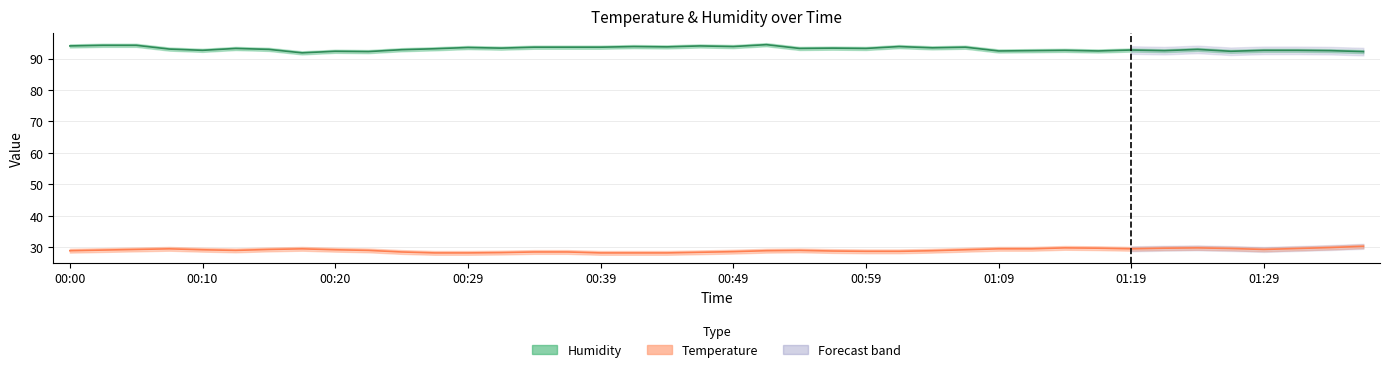

Between 11 and 17, which series saw the biggest shift?

Humidity